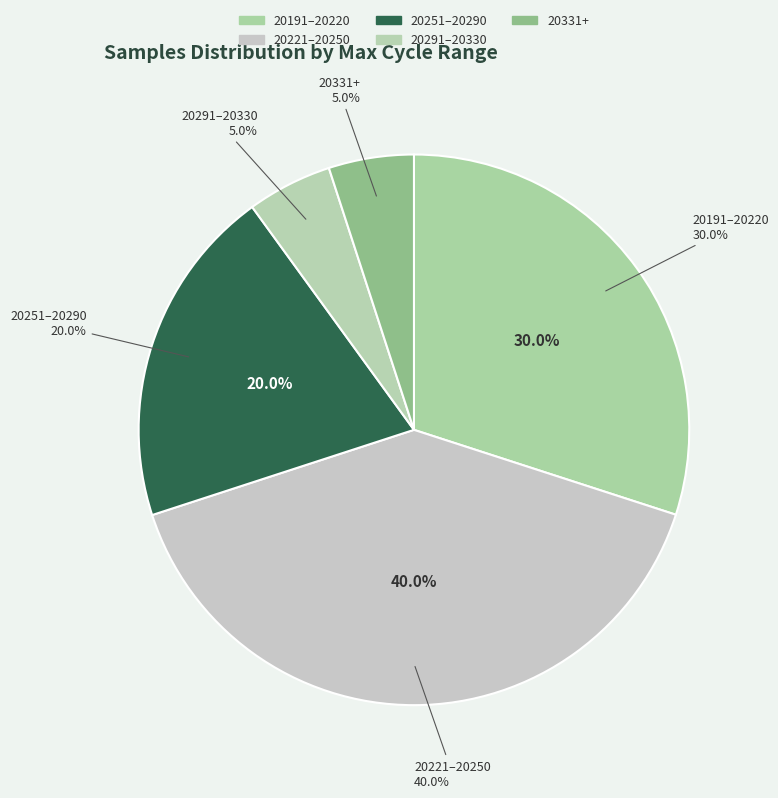

Is there a majority slice in this chart?

No